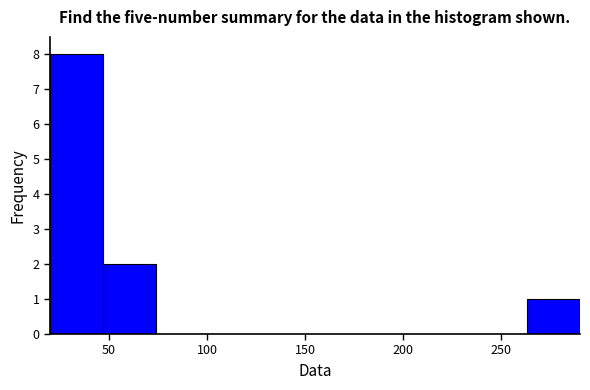

Reading left to right, list every bar in this chart as the range it spans on the x-axis followed by its height. Neither the bar edges nor the heights are printed on the chart, so give them approximately, as read against the axes.

20 to 47: 8
47 to 74: 2
74 to 101: 0
101 to 128: 0
128 to 155: 0
155 to 182: 0
182 to 209: 0
209 to 236: 0
236 to 263: 0
263 to 290: 1